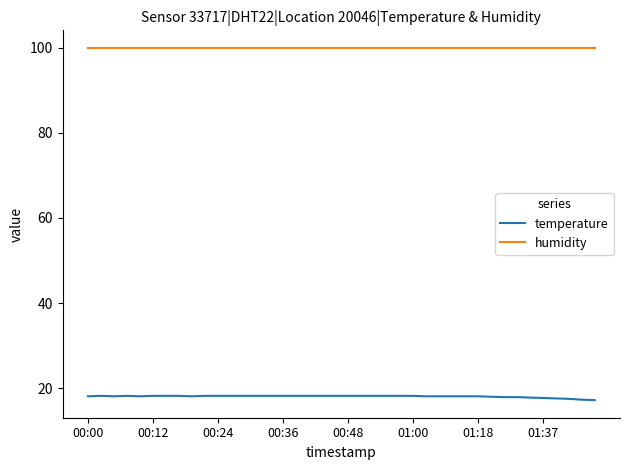

At how many categories does at least one series exceed 71?

40